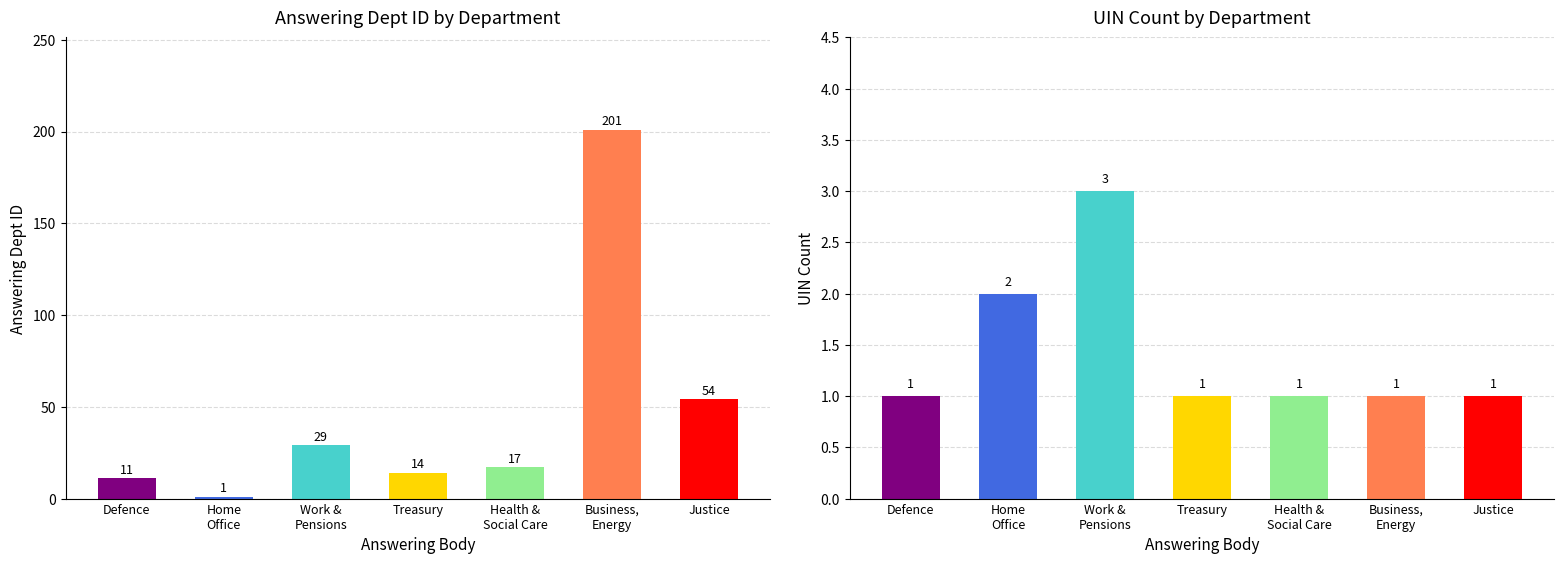

What is the label of the 4th bar from the left?

Treasury